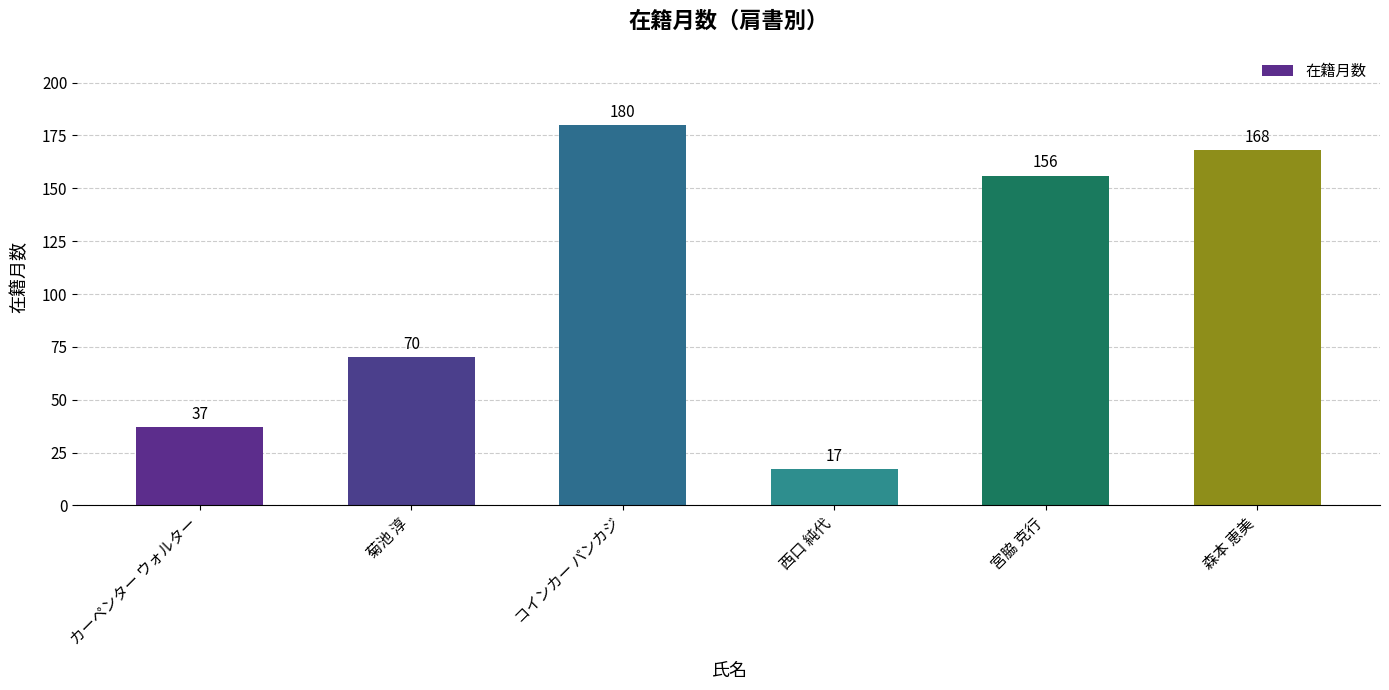

Reading left to right, extract all data points from this chart.

37	70	180	17	156	168